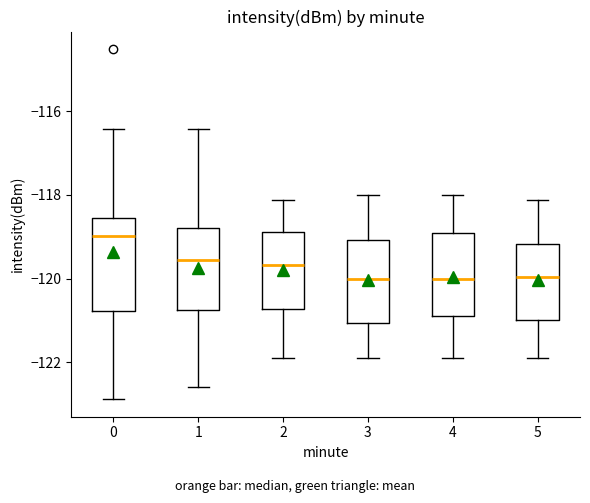

Reading left to right, transcribe this box plot: for each box, give where its median line is, the range the box spans, and where its two whiskers end, as read against the y-axis. The values are not printed on the chart, so give them approximately, as read against the axis.

0: median -119.0, box -120.8 to -118.6, whiskers -122.8 to -116.4
1: median -119.6, box -120.8 to -118.8, whiskers -122.6 to -116.4
2: median -119.6, box -120.8 to -118.8, whiskers -122.0 to -118.2
3: median -120.0, box -121.0 to -119.0, whiskers -122.0 to -118.0
4: median -120.0, box -121.0 to -119.0, whiskers -122.0 to -118.0
5: median -120.0, box -121.0 to -119.2, whiskers -121.8 to -118.2